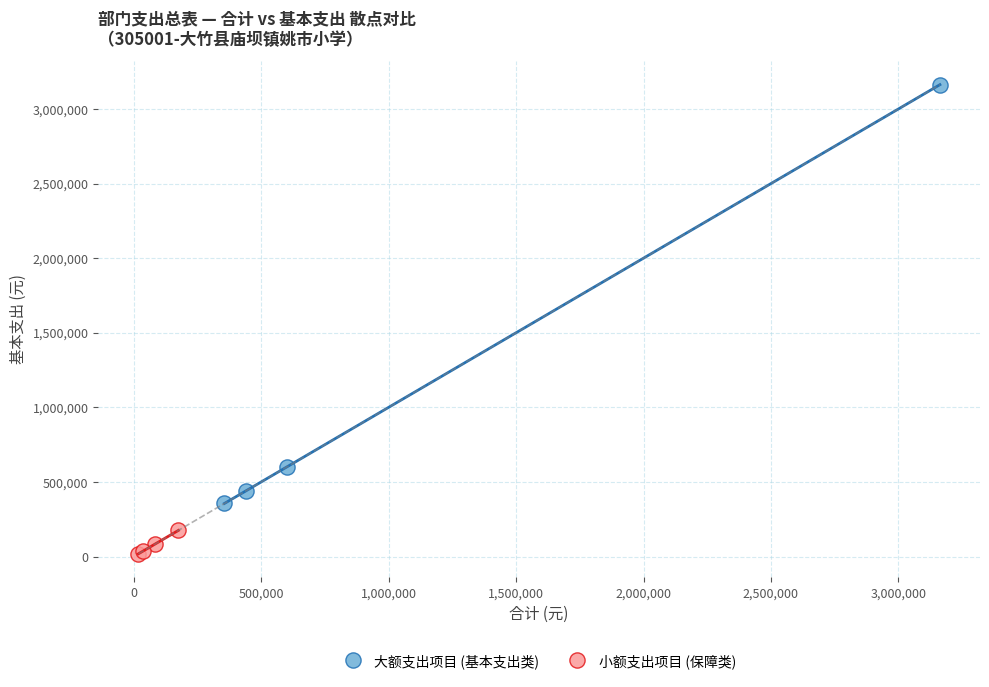

What are all the series names shown in the legend?

大额支出项目 (基本支出类), 小额支出项目 (保障类)